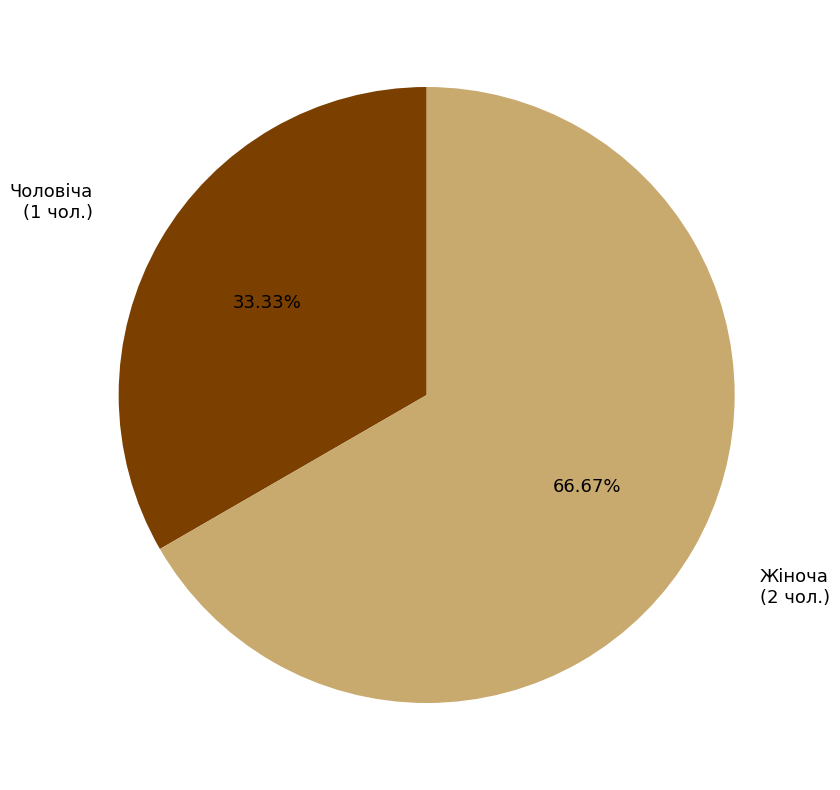

How many segments does this pie chart have?

2